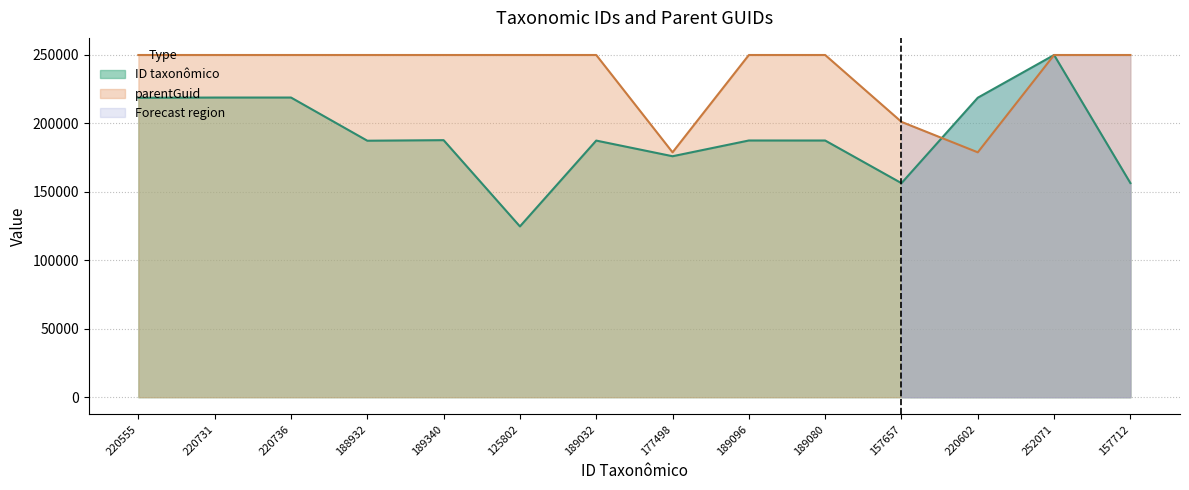

What is the difference between the maximum and second lowest values in the ID taxonômico series?

93638.3